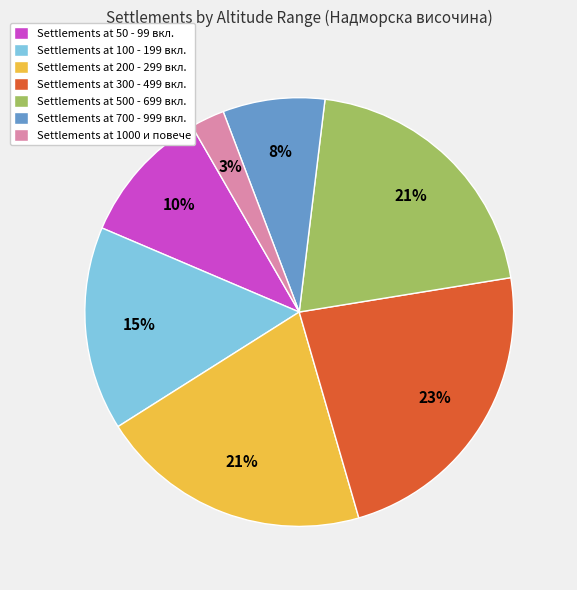

Do Settlements at 300 - 499 вкл. and Settlements at 500 - 699 вкл. together represent more than half of the pie?

No